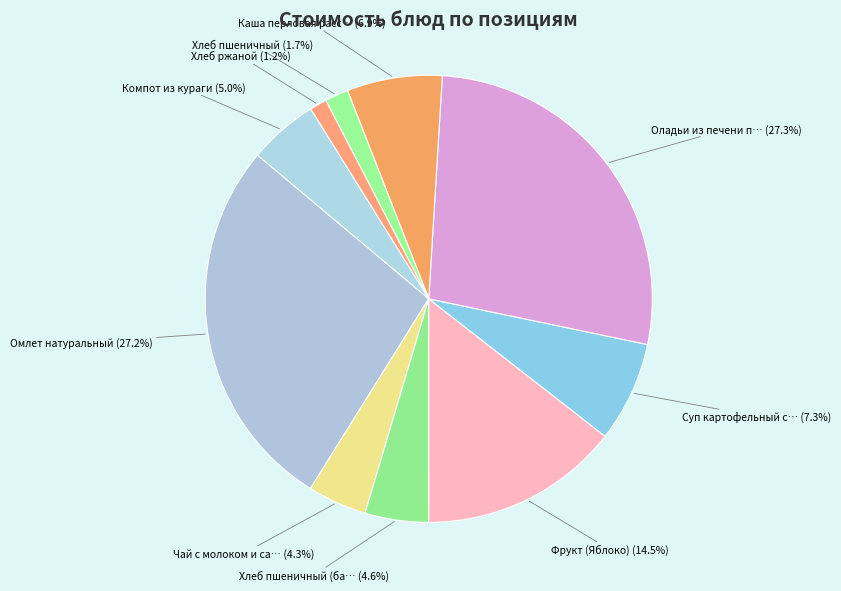

How many segments does this pie chart have?

10